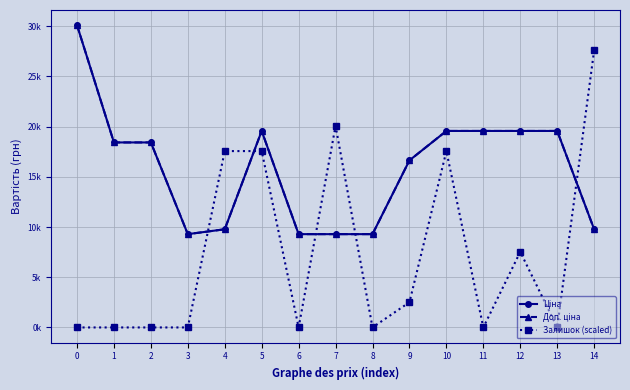

Does the chart have visible grid lines?

Yes